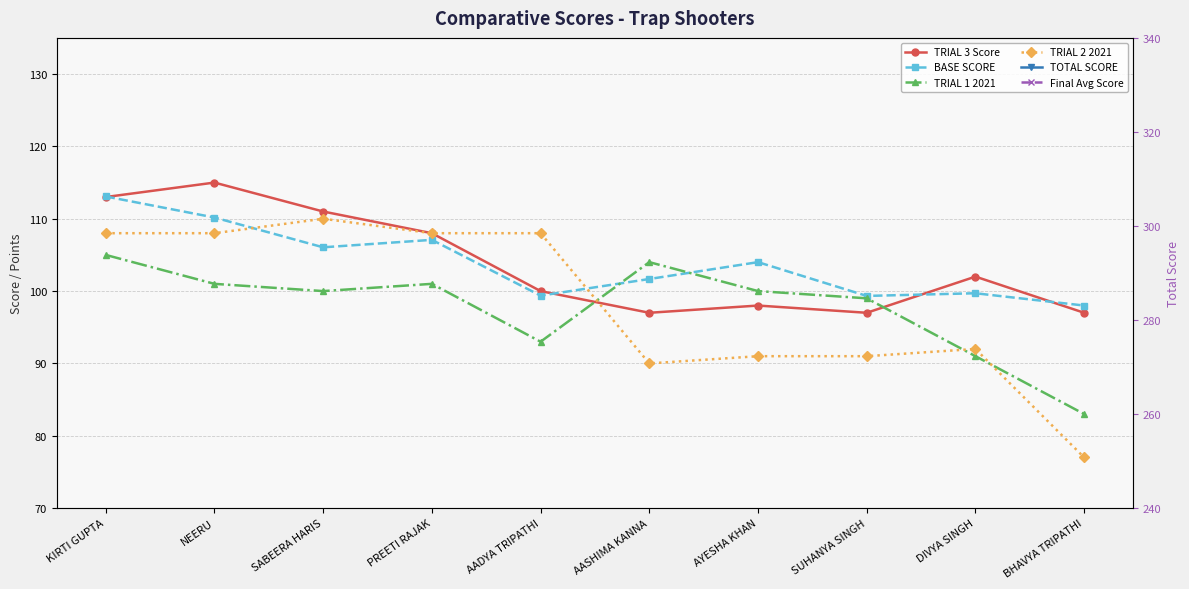

How many categories are shown in the chart?

10